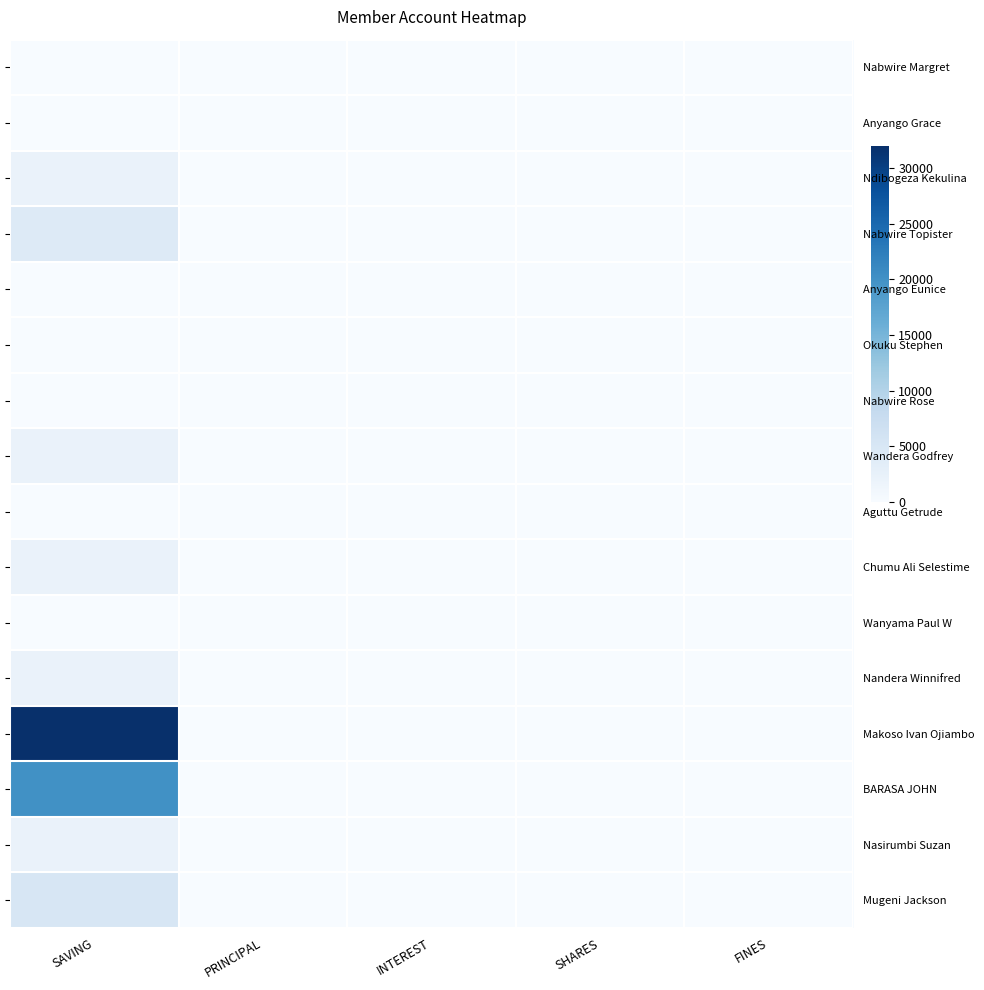

At which category is the sum across all series the highest?

SAVING